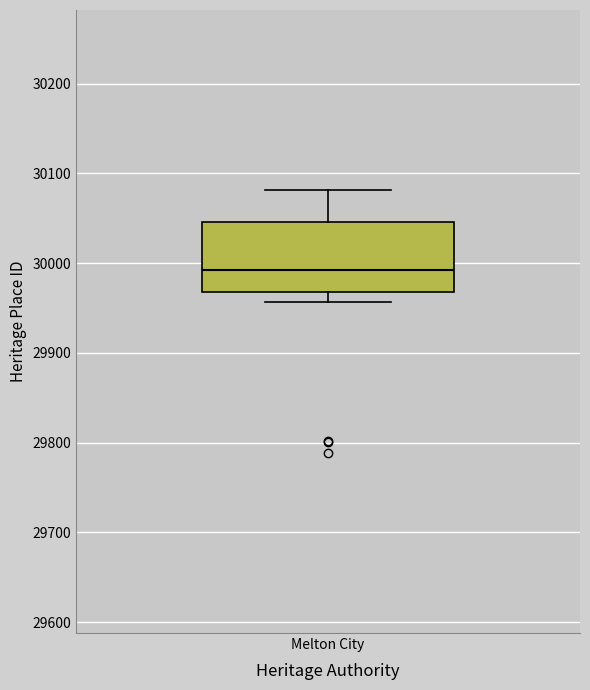

Read this box plot against the y-axis: the position of the median line, the range covered by the box, and the ends of both whiskers. The values are not printed on the chart, so give them approximately, as read against the axis.

median 29990, box 29970 to 30050, whiskers 29960 to 30080